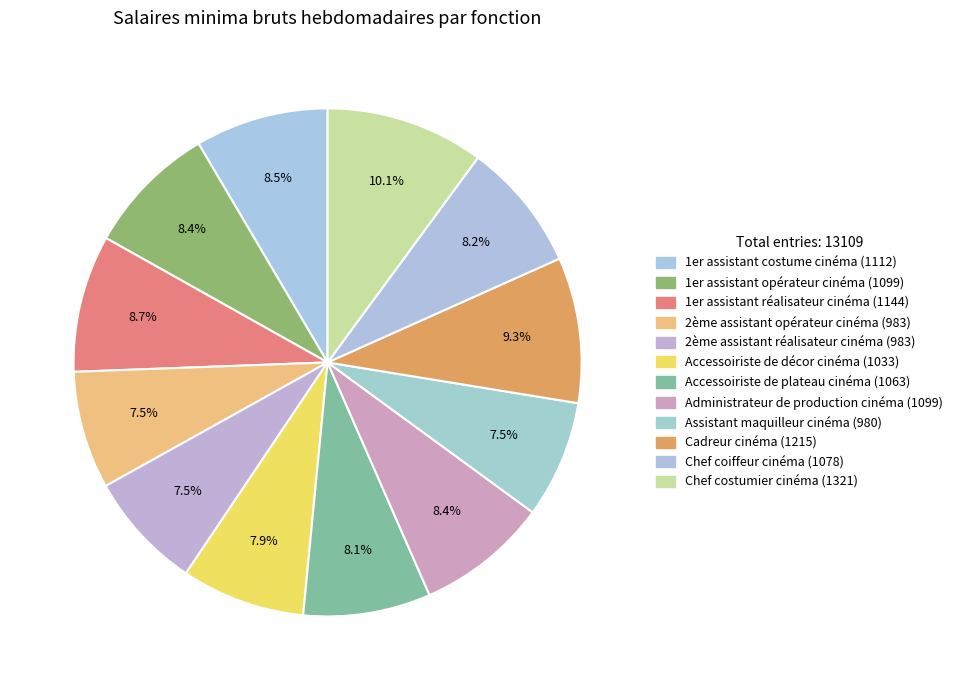

Is it true that Chef costumier cinéma is 10% of the pie?

True